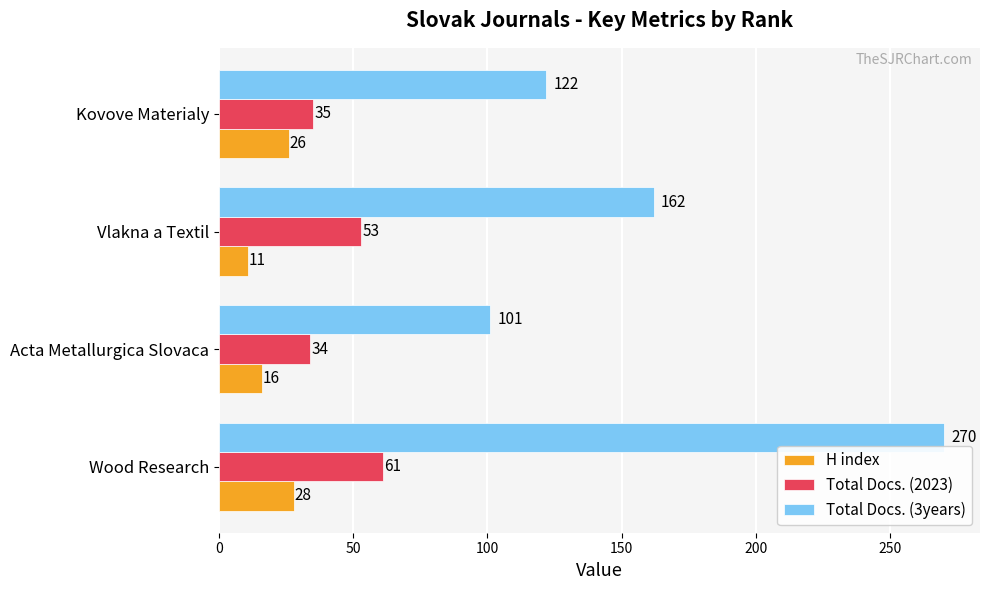

Which series has the widest spread of values?

Total Docs. (3years)